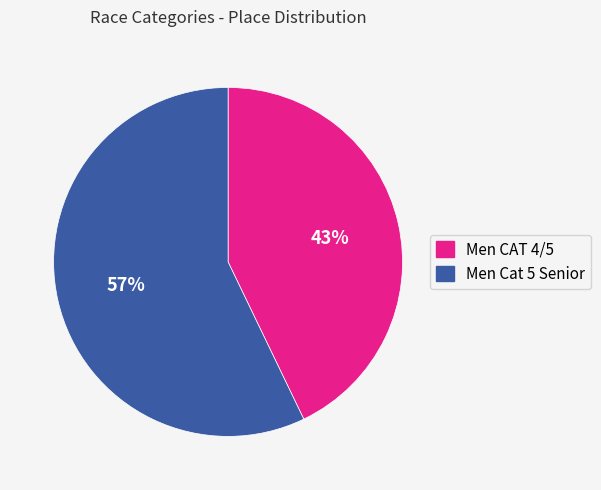

Combined, do Men Cat 5 Senior and Men CAT 4/5 account for over 50%?

Yes